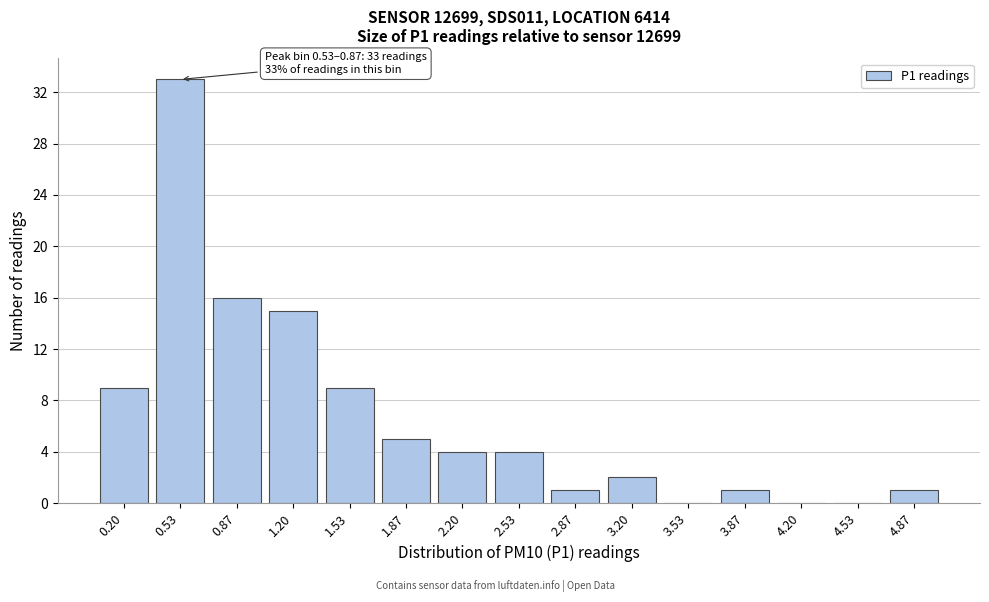

Reading left to right, what are all the values shown in this chart?

0.20=9	0.53=33	0.87=16	1.20=15	1.53=9	1.87=5	2.20=4	2.53=4	2.87=1	3.20=2	3.53=0	3.87=1	4.20=0	4.53=0	4.87=1